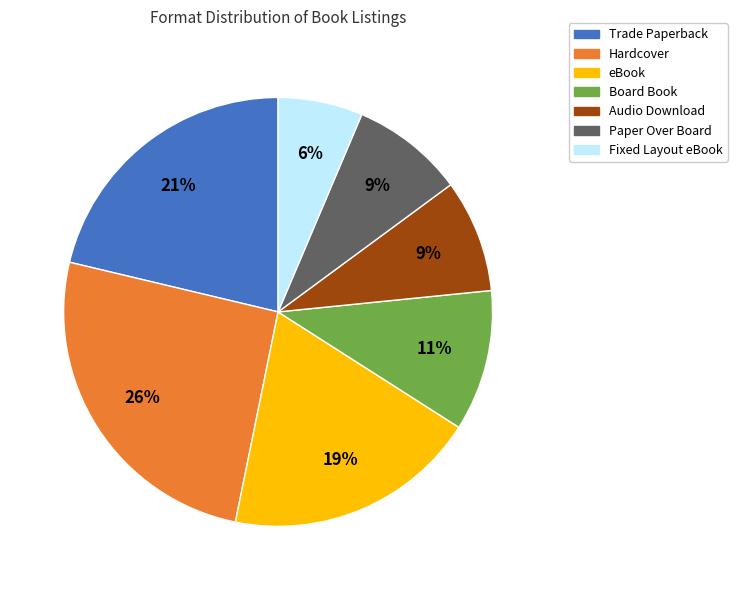

What is the ratio of the value at Hardcover to the value at Trade Paperback?

1.2